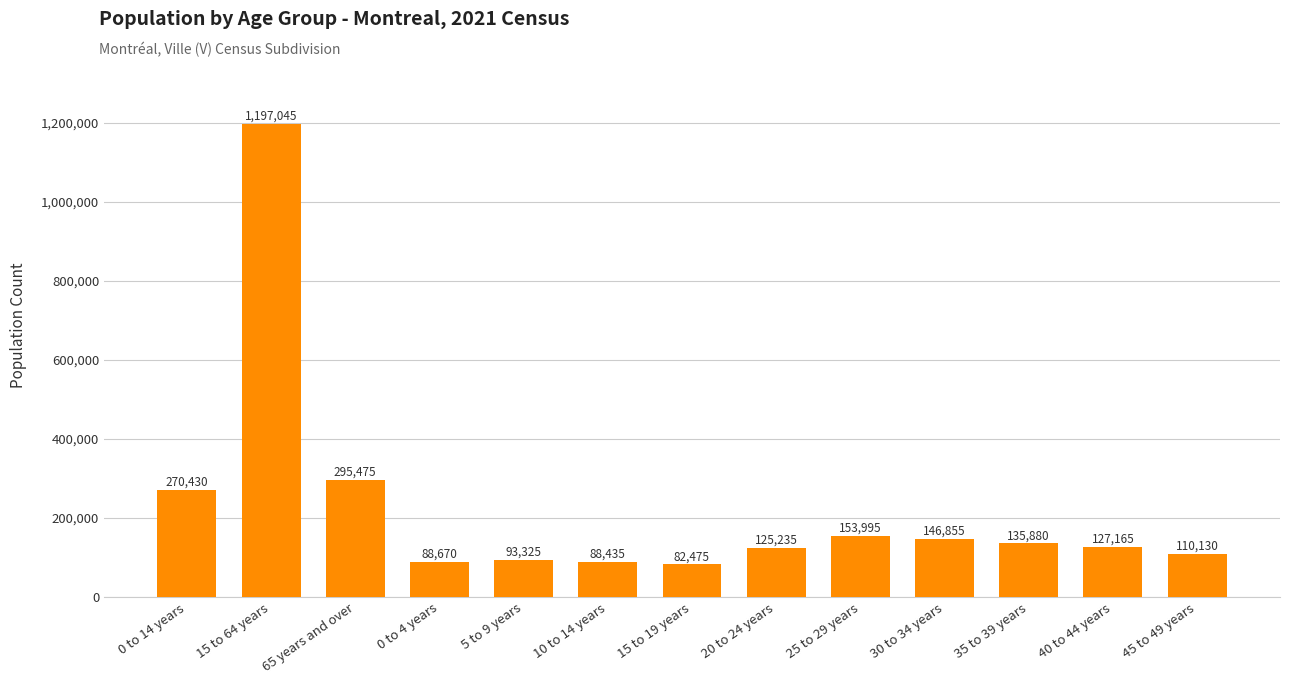

Rank the categories by value from lowest to highest.

15 to 19 years, 10 to 14 years, 0 to 4 years, 5 to 9 years, 45 to 49 years, 20 to 24 years, 40 to 44 years, 35 to 39 years, 30 to 34 years, 25 to 29 years, 0 to 14 years, 65 years and over, 15 to 64 years